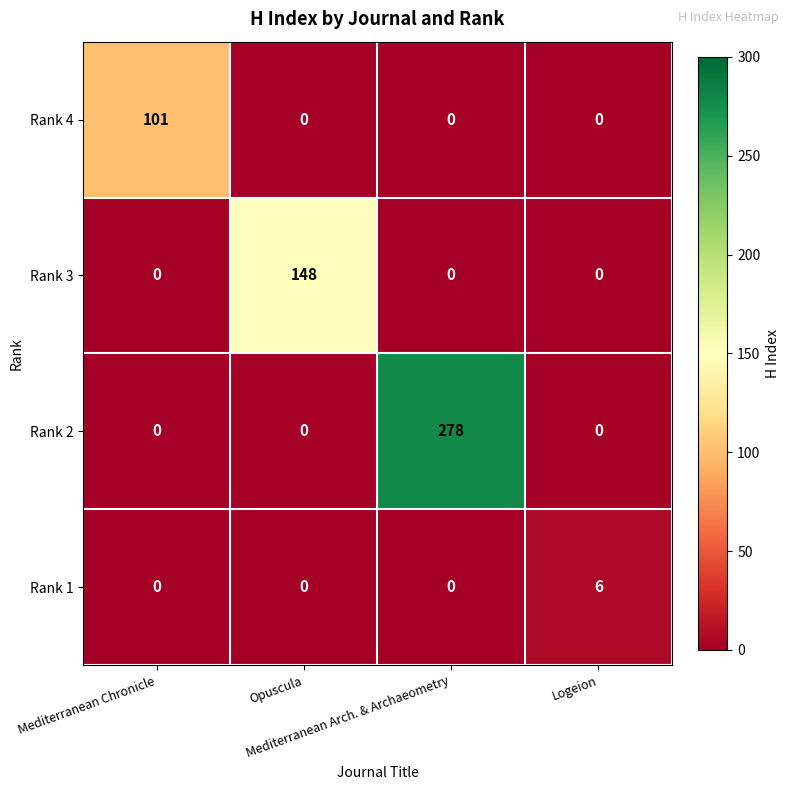

List the series in order of their overall mean, lowest first.

Rank 1, Rank 4, Rank 3, Rank 2